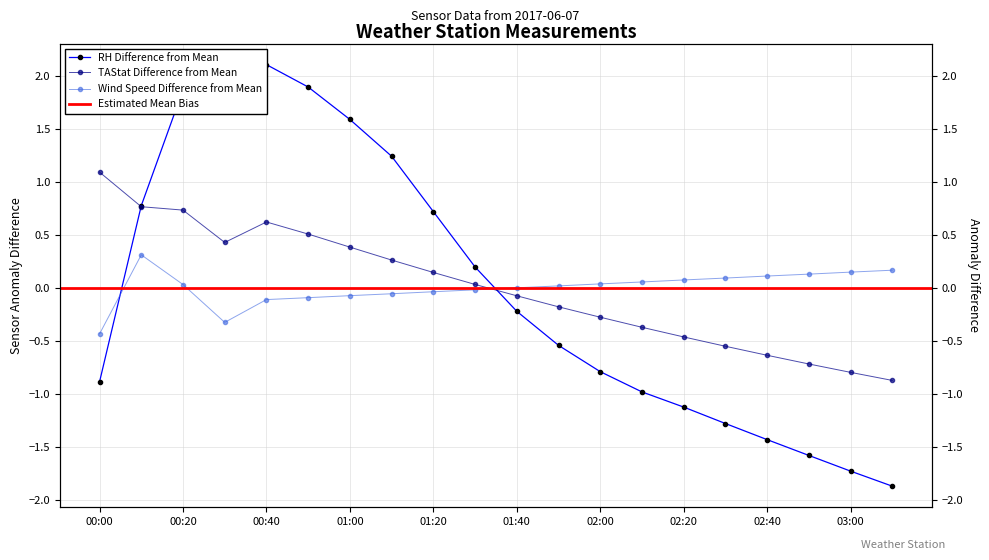

Where is the first local maximum for TAStat155_1m?

00:40